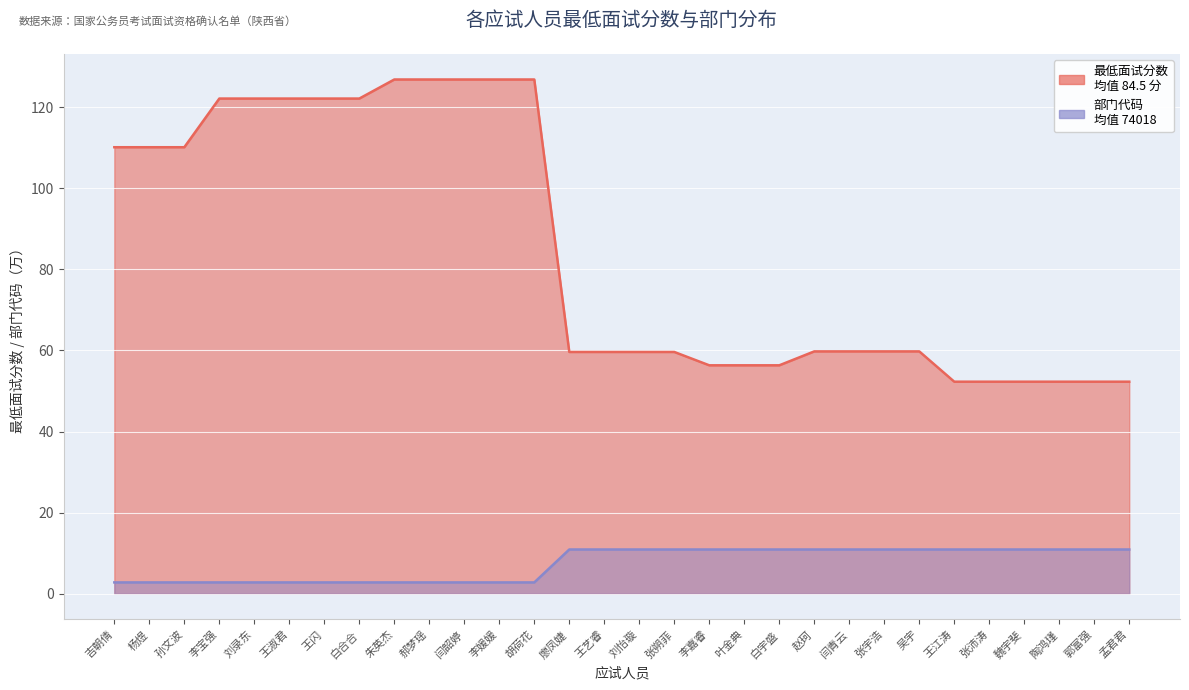

List the labels in order of 最低面试分数 value, smallest first.

王江涛, 张沛涛, 魏宇斐, 陶鸿瑾, 郭富强, 孟君君, 李嘉睿, 叶金典, 白宇盛, 廖凤婕, 王艺睿, 刘怡璇, 张朔菲, 赵珂, 闫青云, 张宇浩, 吴宇, 吉朝倩, 杨煜, 孙文波, 李宝强, 刘录东, 王淑君, 王闪, 白合合, 朱英杰, 郝梦瑶, 闫韶婷, 李媛媛, 胡荷花